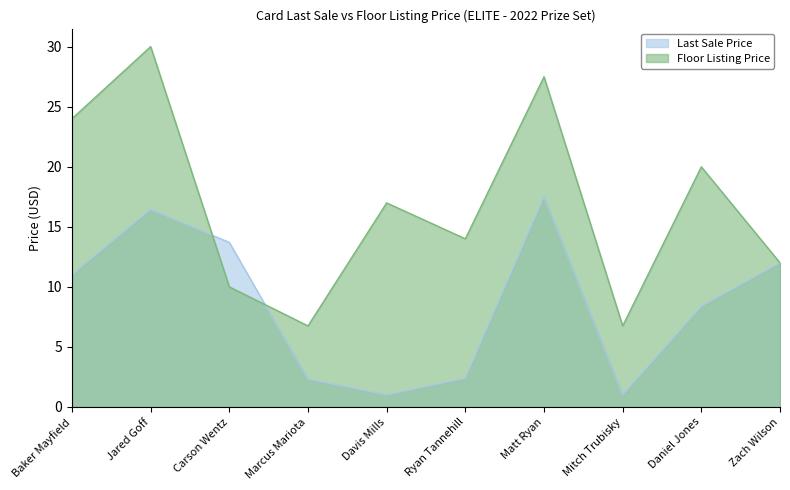

At which label does Last Sale Price first exceed 11?

Baker Mayfield